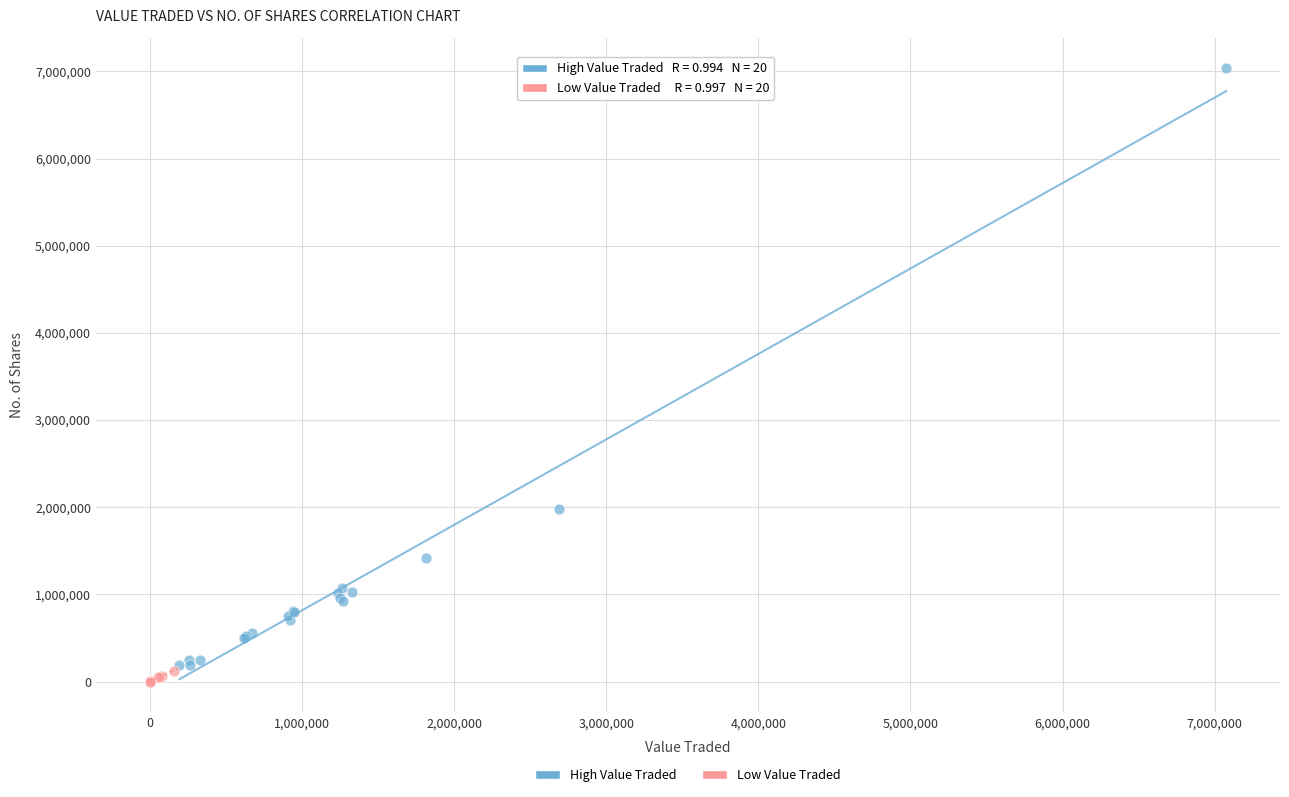

Which series has the widest spread of Y values?

High Value Traded